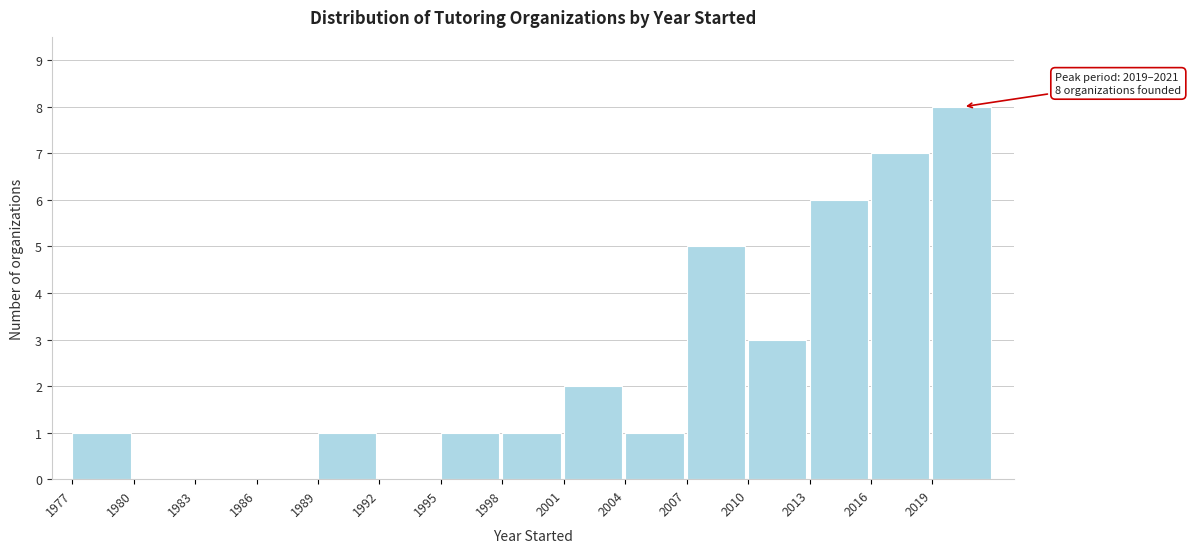

Over which range of the x-axis is the bar tallest?

2019 to 2022